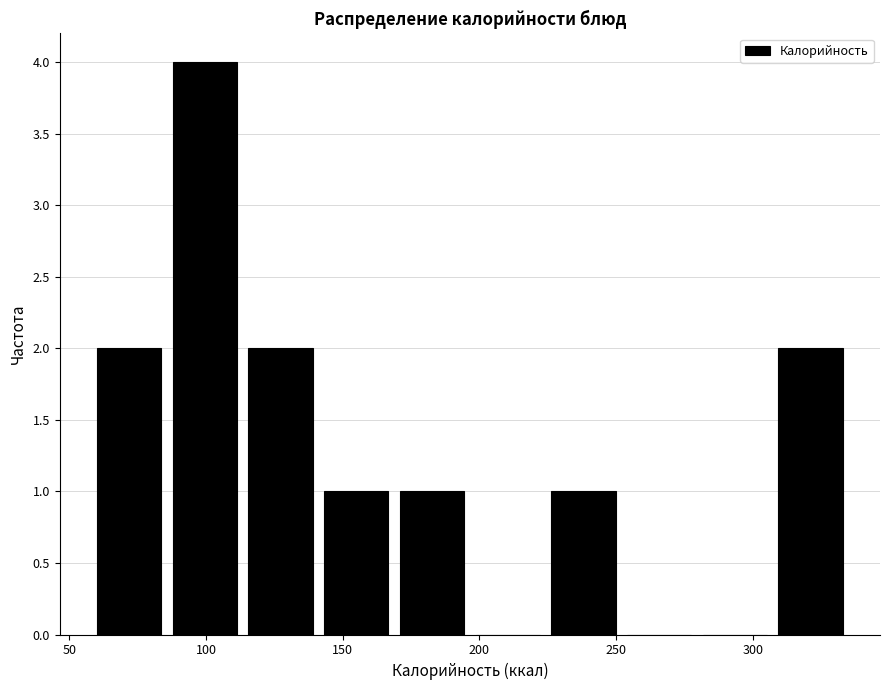

How tall is the bar that spans 225 to 250 on the x-axis? Neither the bar edges nor the heights are printed on the chart, so give them approximately, as read against the axes.

1